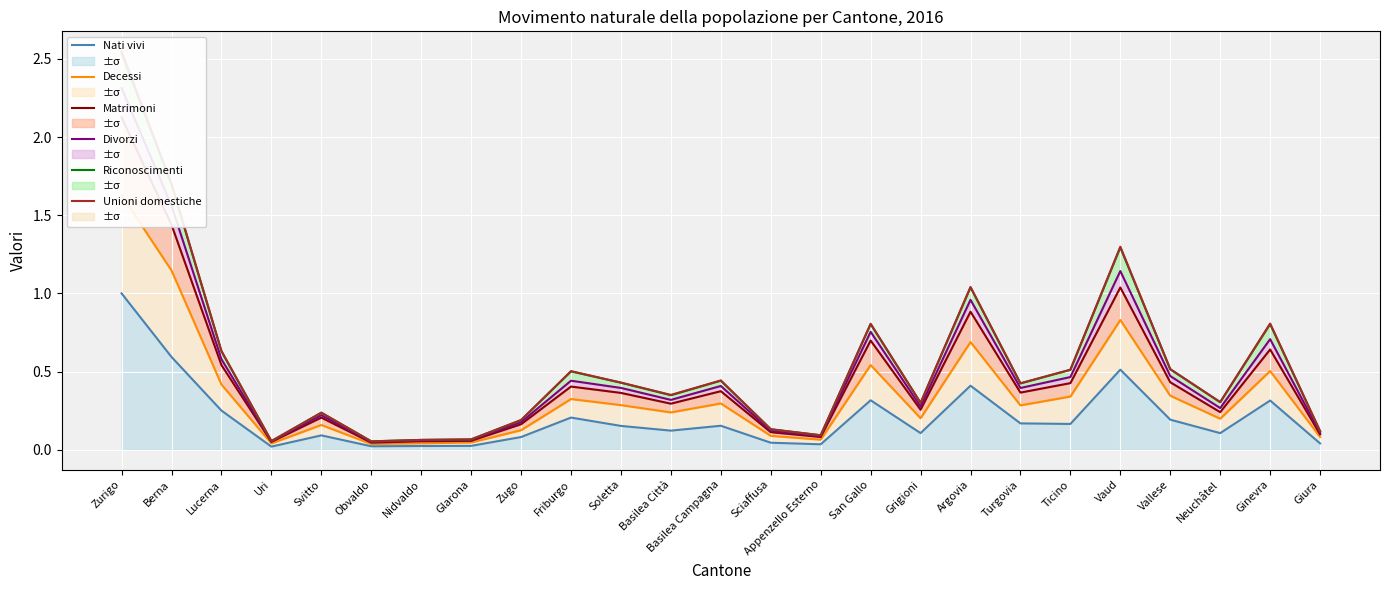

Reading right to left, list all the values displayed in this chart.

Nati vivi: 0.0	0.3	0.1	0.2	0.5	0.2	0.2	0.4	0.1	0.3	0.0	0.0	0.2	0.1	0.2	0.2	0.1	0.0	0.0	0.0	0.1	0.0	0.3	0.6	1.0
Decessi: 0.1	0.5	0.2	0.3	0.8	0.3	0.3	0.7	0.2	0.5	0.1	0.1	0.3	0.2	0.3	0.3	0.1	0.0	0.0	0.0	0.2	0.0	0.4	1.1	1.6
Matrimoni: 0.1	0.6	0.2	0.4	1.0	0.4	0.4	0.9	0.3	0.7	0.1	0.1	0.4	0.3	0.4	0.4	0.2	0.1	0.1	0.0	0.2	0.0	0.5	1.4	2.1
Divorzi: 0.1	0.7	0.3	0.5	1.1	0.5	0.4	1.0	0.3	0.8	0.1	0.1	0.4	0.3	0.4	0.4	0.2	0.1	0.1	0.0	0.2	0.1	0.6	1.6	2.3
Riconoscimenti: 0.1	0.8	0.3	0.5	1.3	0.5	0.4	1.0	0.3	0.8	0.1	0.1	0.4	0.3	0.4	0.5	0.2	0.1	0.1	0.1	0.2	0.1	0.6	1.7	2.5
Unioni domestiche: 0.1	0.8	0.3	0.5	1.3	0.5	0.4	1.0	0.3	0.8	0.1	0.1	0.4	0.4	0.4	0.5	0.2	0.1	0.1	0.1	0.2	0.1	0.6	1.7	2.5